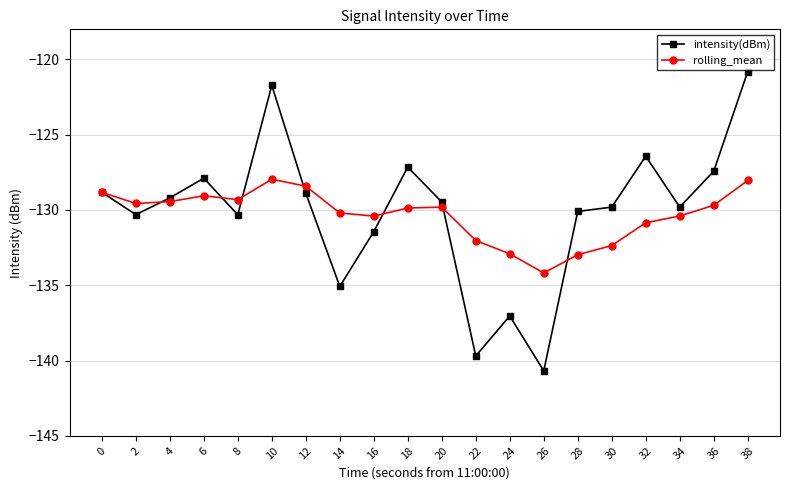

True or false: rolling_mean and intensity(dBm) intersect in this chart.

True